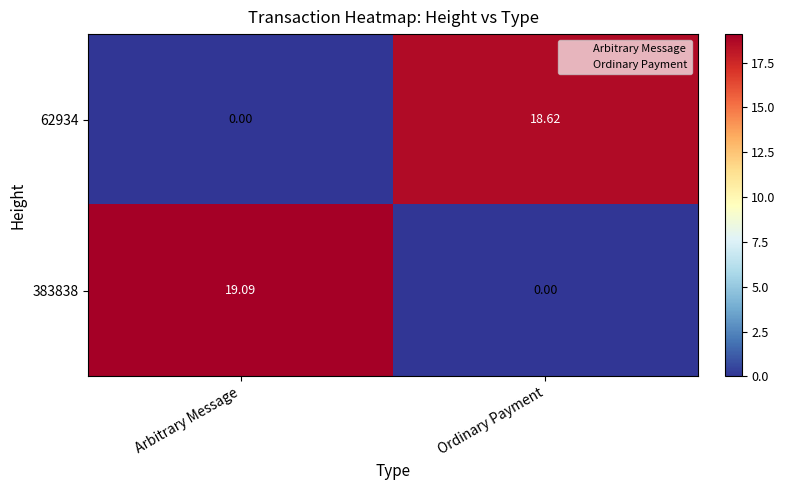

How many data points in 62934 are less than 18?

1